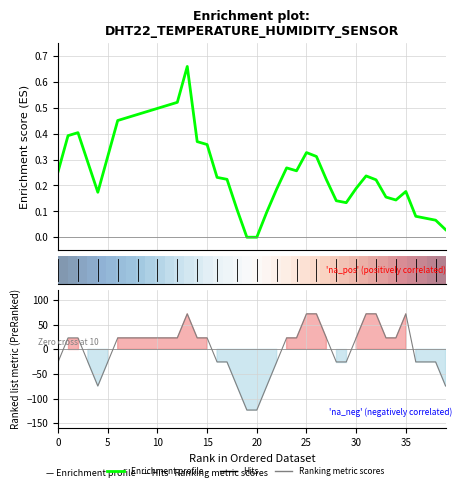

True or false: Enrichment profile has more than 0 interior local peaks.

True